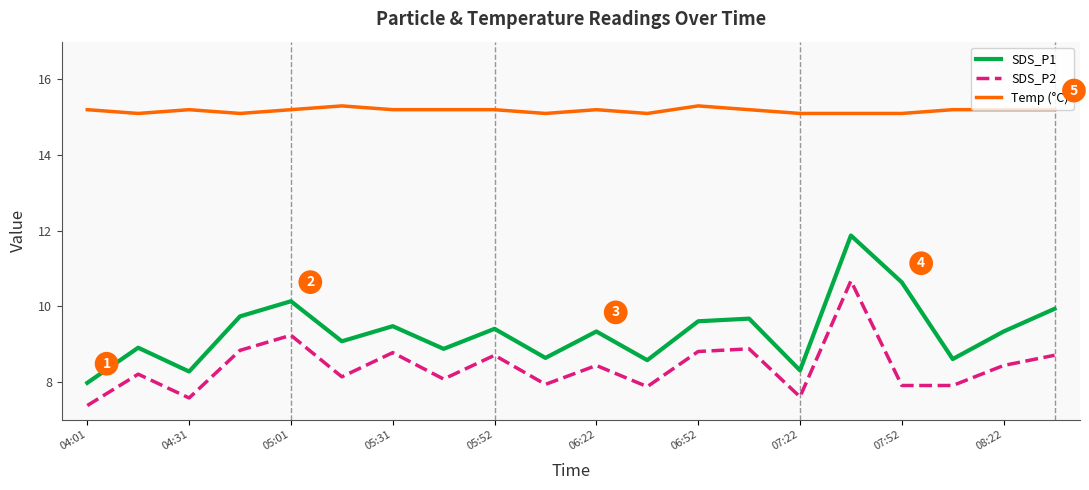

Which series has the largest range (max minus min)?

SDS_P1